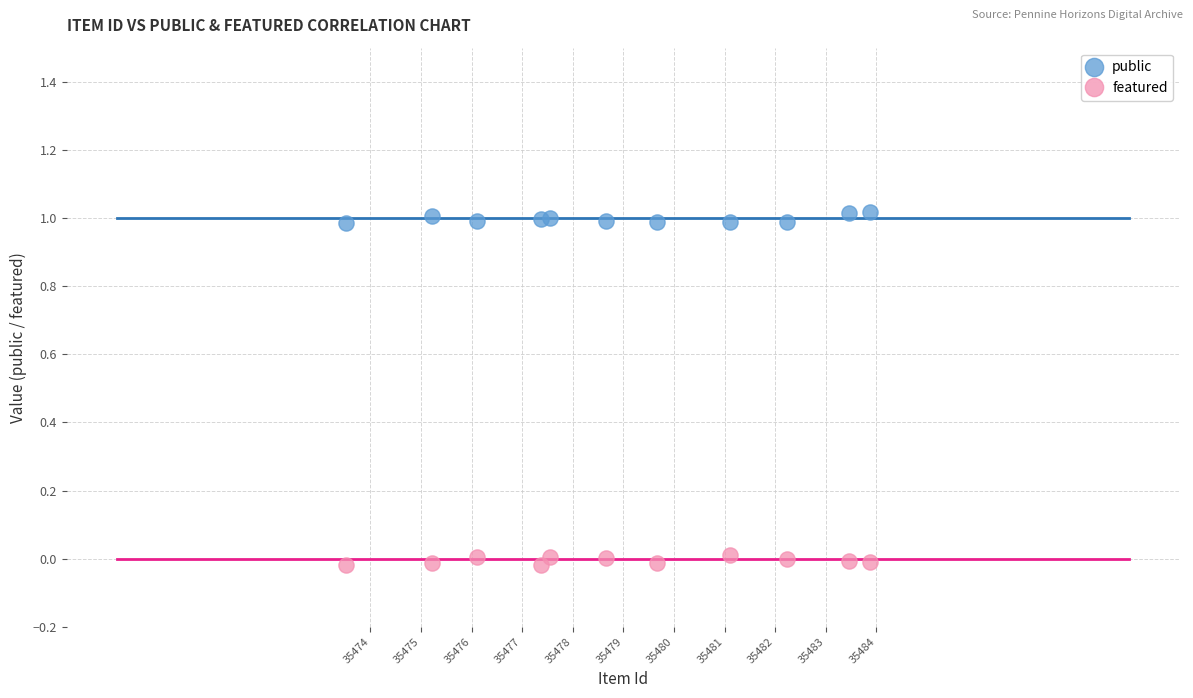

What is the X range (max minus min) for the scatter plot?

10.4